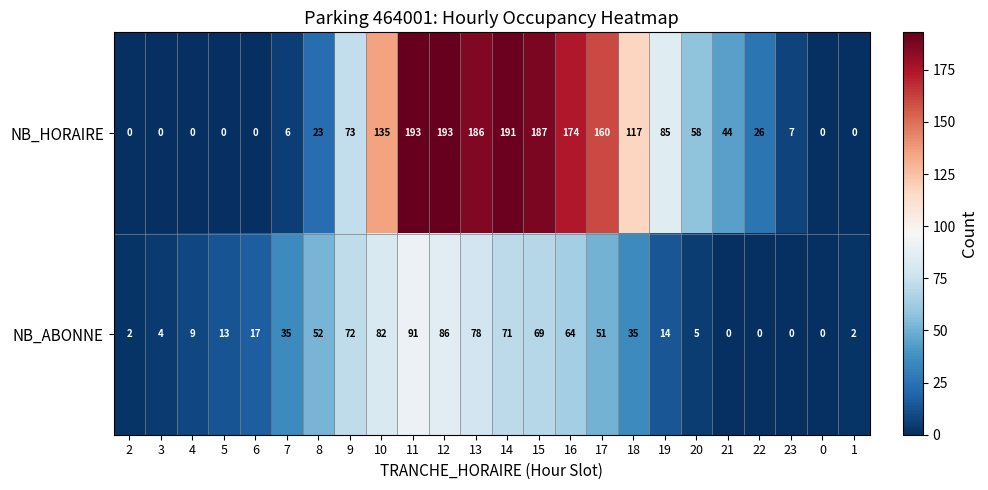

At how many categories does at least one series exceed 162?

6